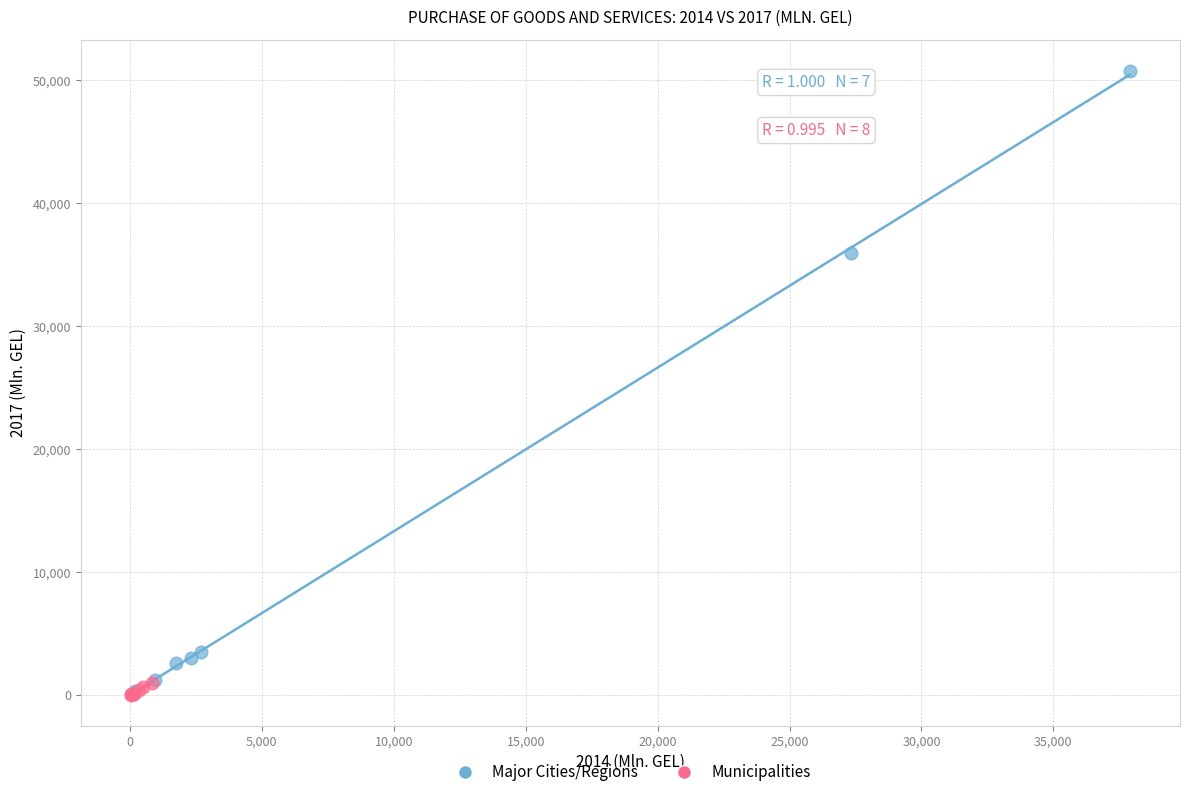

Which series reaches the maximum Y coordinate?

Major Cities/Regions